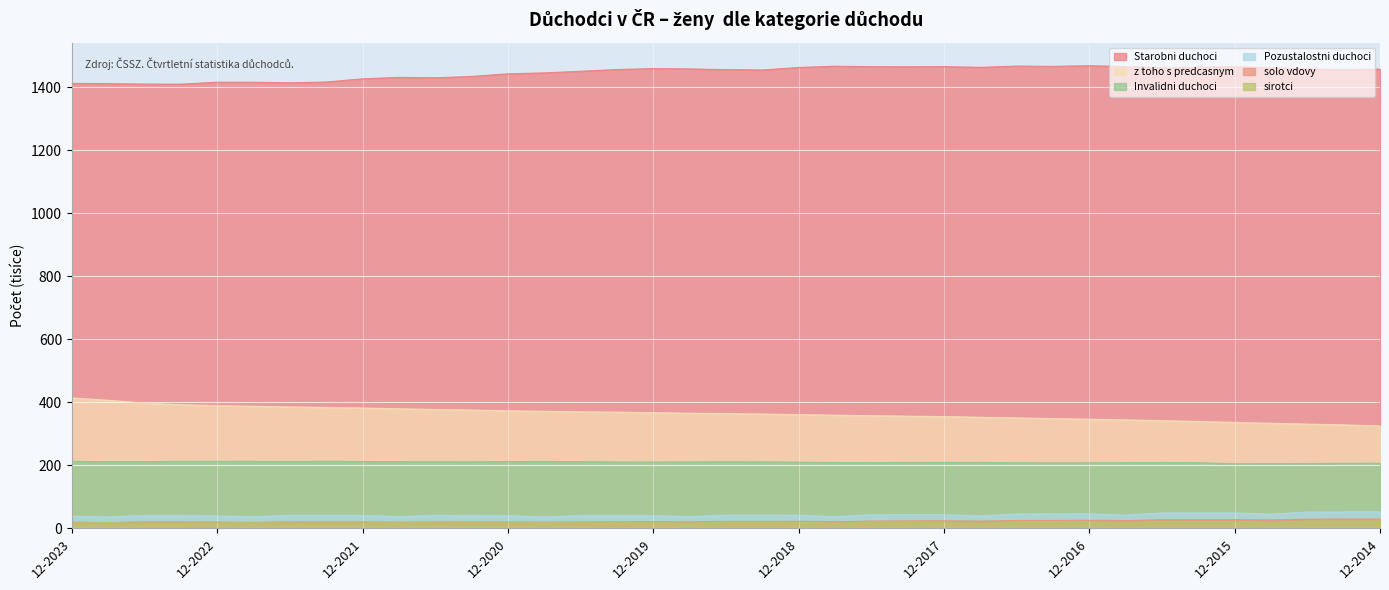

What is the sum of the Invalidni duchoci values at 06-2019 and 09-2019?

421.6